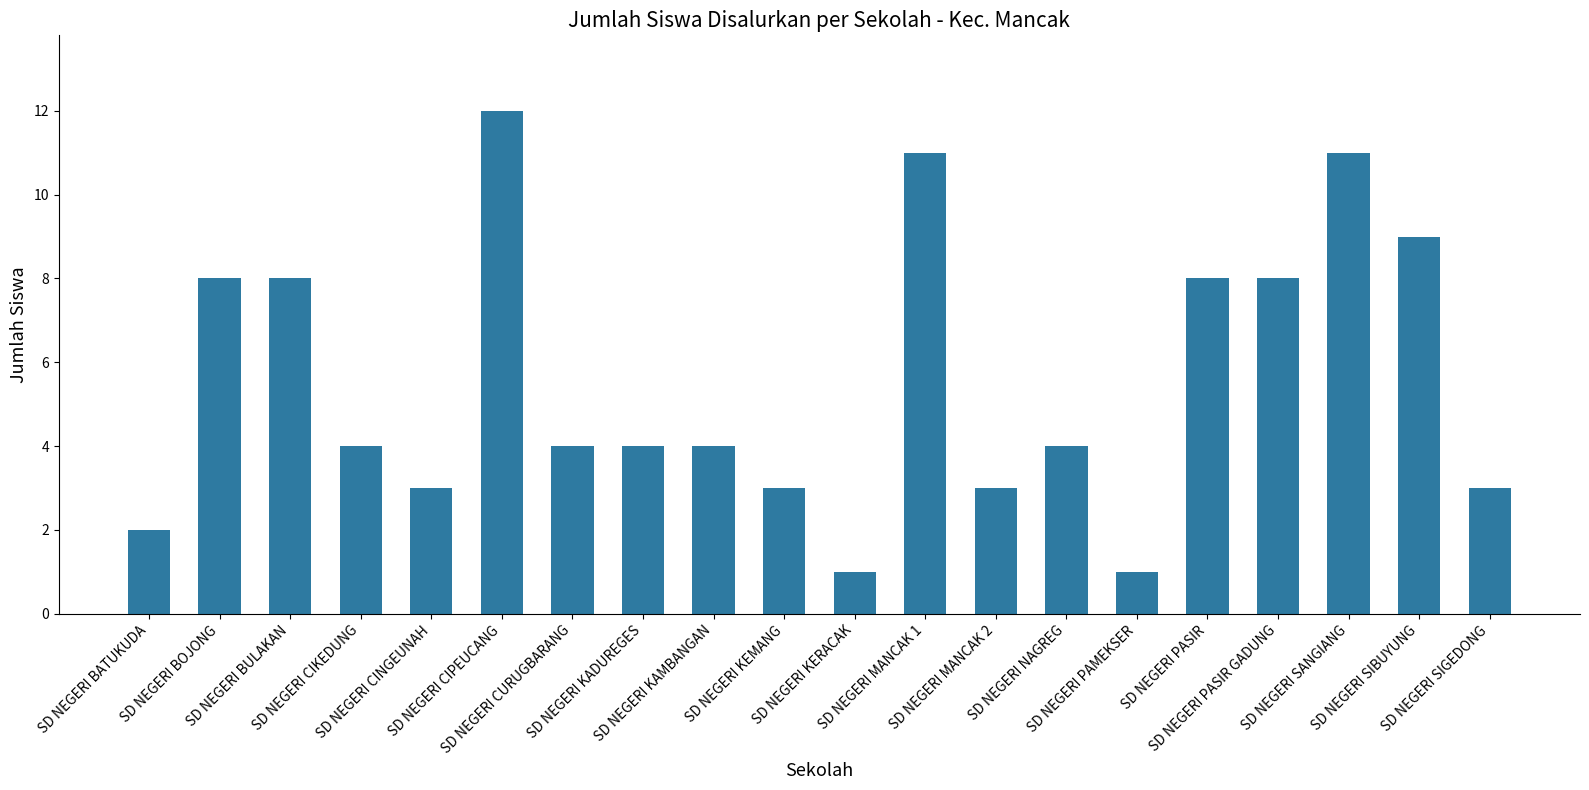

What is the maximum value shown in the chart?

12